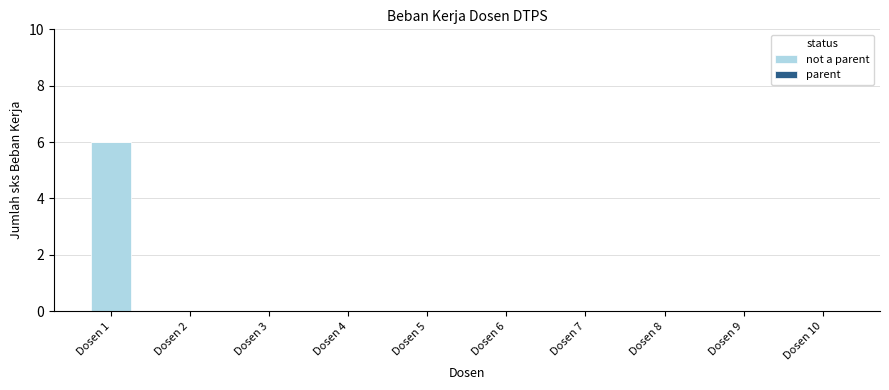

Which category has the highest value across all series?

Dosen 1